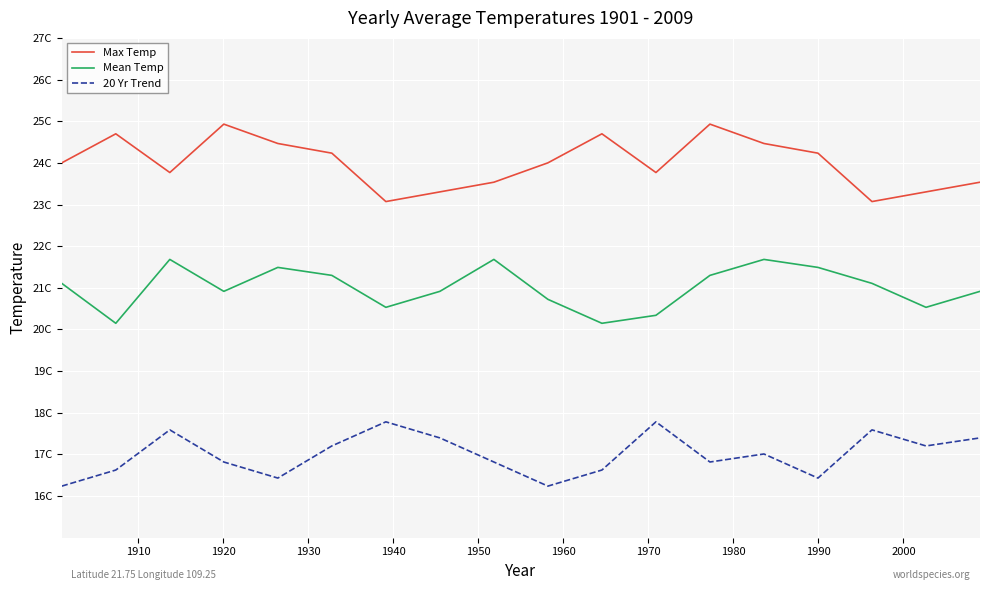

Does the chart display data point markers on the line(s)?

No